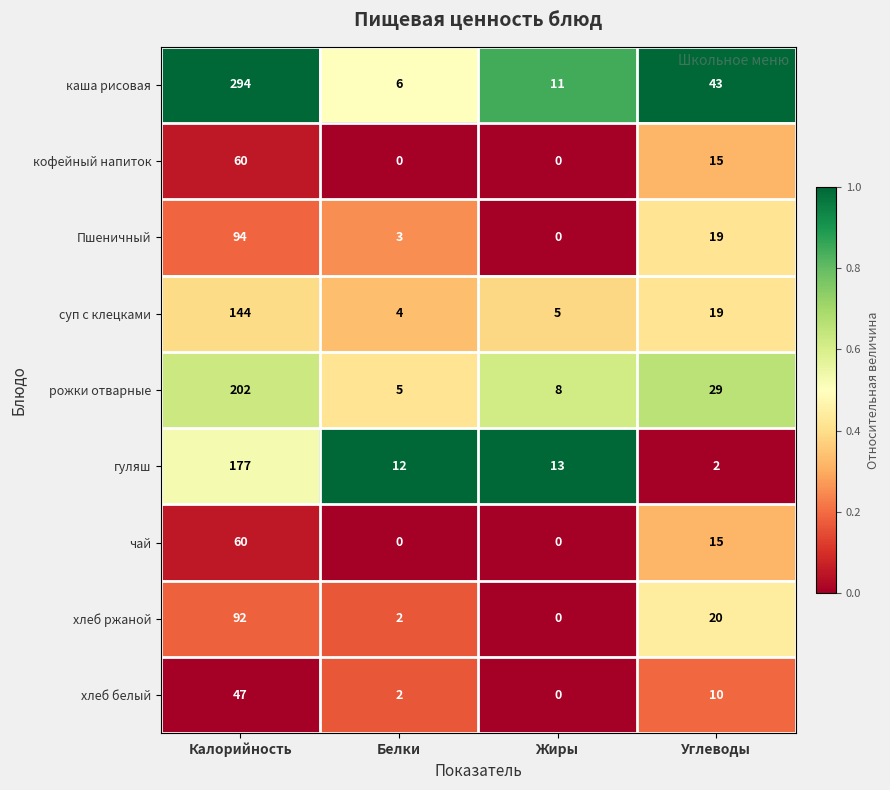

Read the рожки отварные value at Калорийность, to the nearest 5.

200